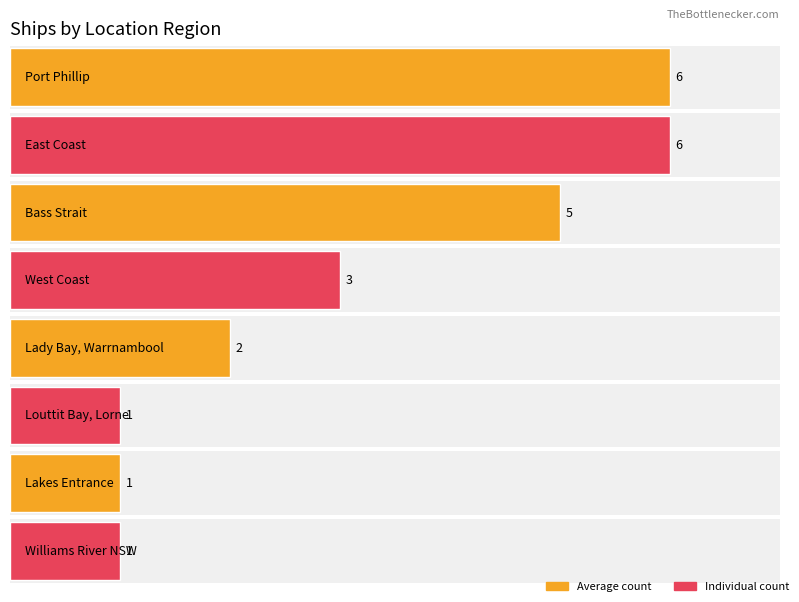

How many values are below 3?

4